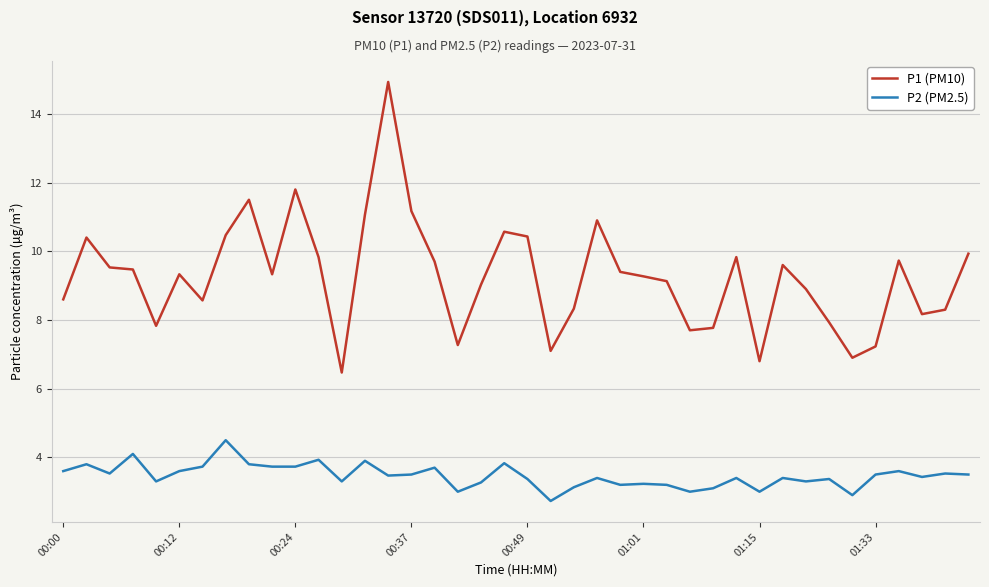

Rank the series by their maximum value, from highest to lowest.

P1 (PM10), P2 (PM2.5)